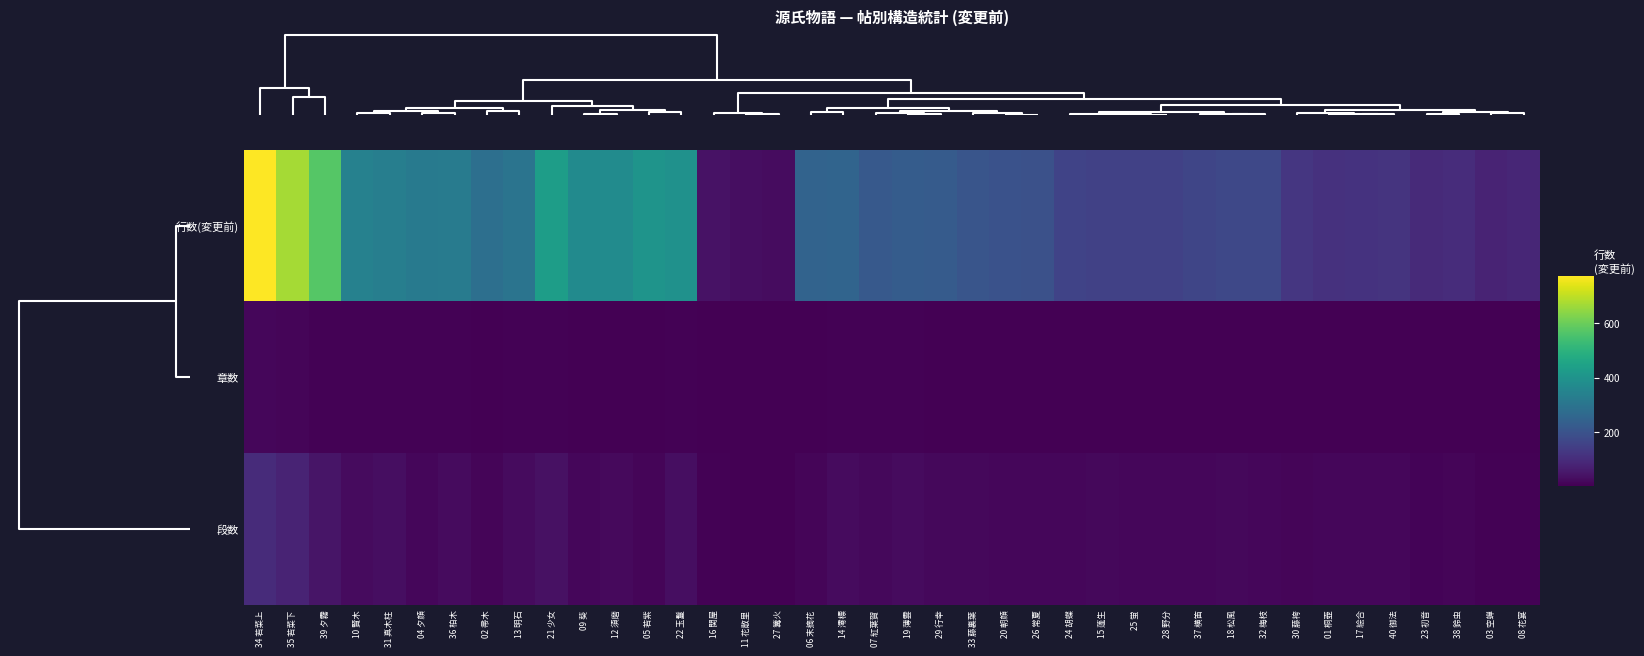

At how many categories does at least one series exceed 654?

2